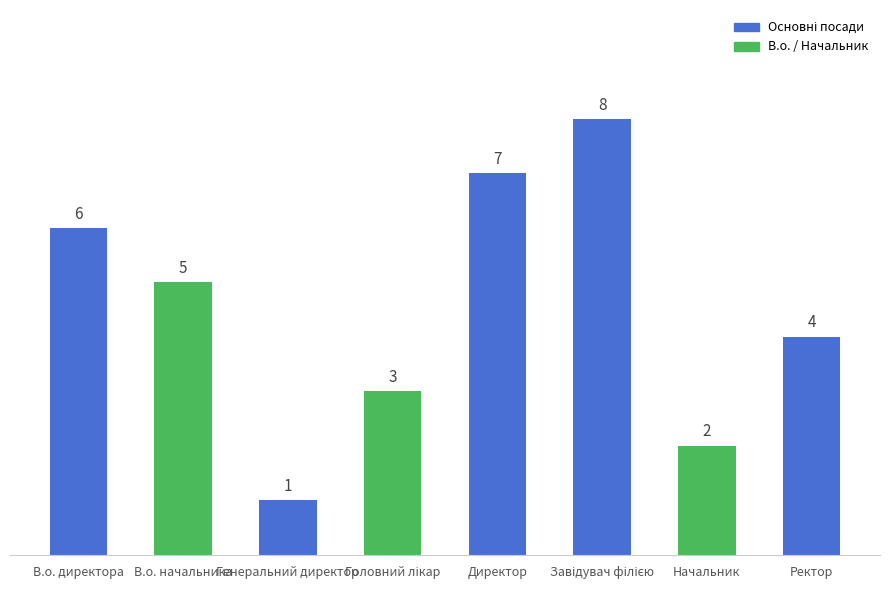

What is the difference between the maximum and minimum values?

7